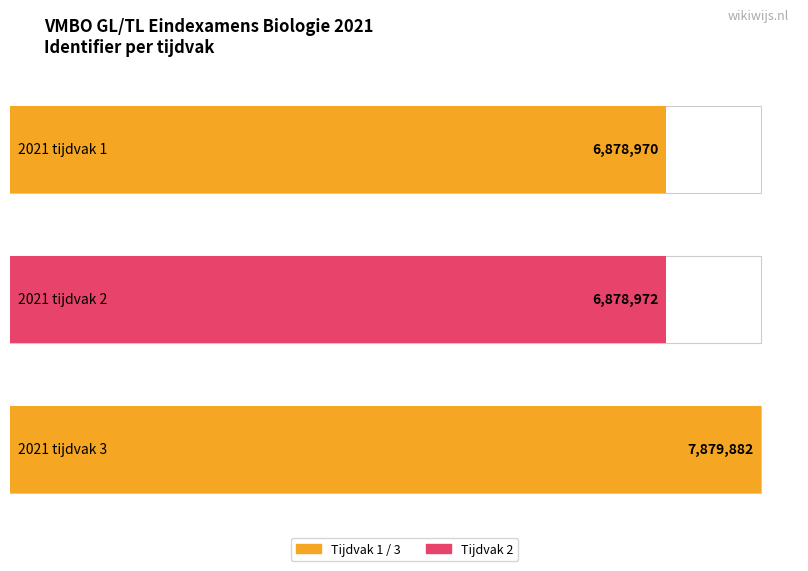

Rank the categories by value from lowest to highest.

2021 tijdvak 1, 2021 tijdvak 2, 2021 tijdvak 3